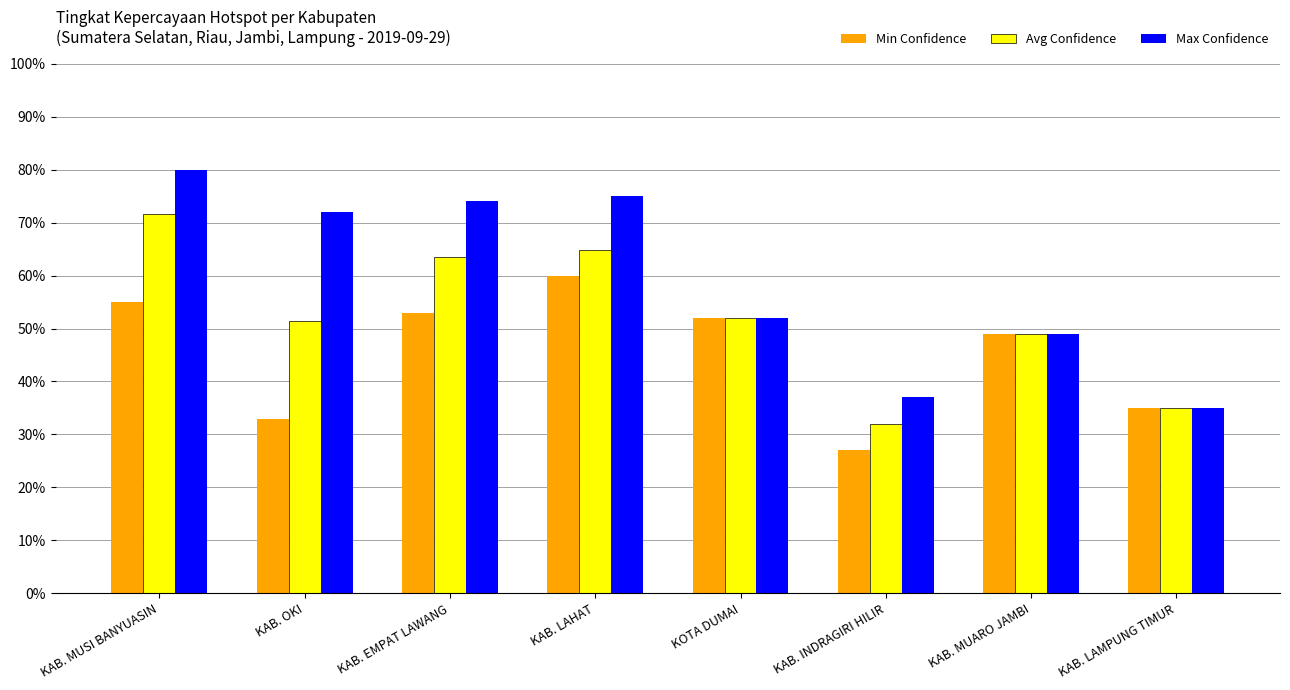

What is the difference between the maximum and second lowest values in the Min Confidence series?

27.0